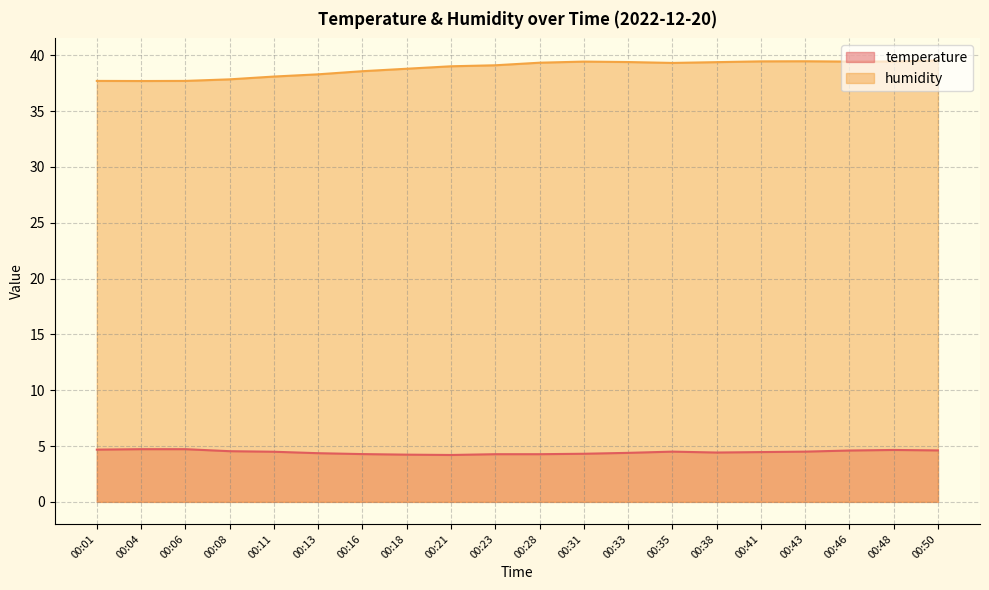

Is the value of humidity at 00:50 greater than the value of temperature at 00:35?

Yes